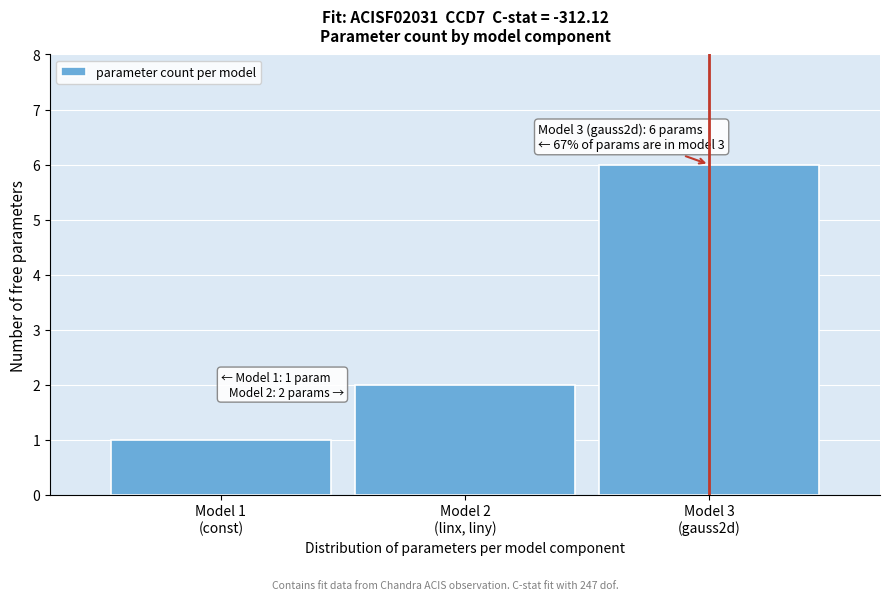

Reading right to left, list all the values displayed in this chart.

6	2	1